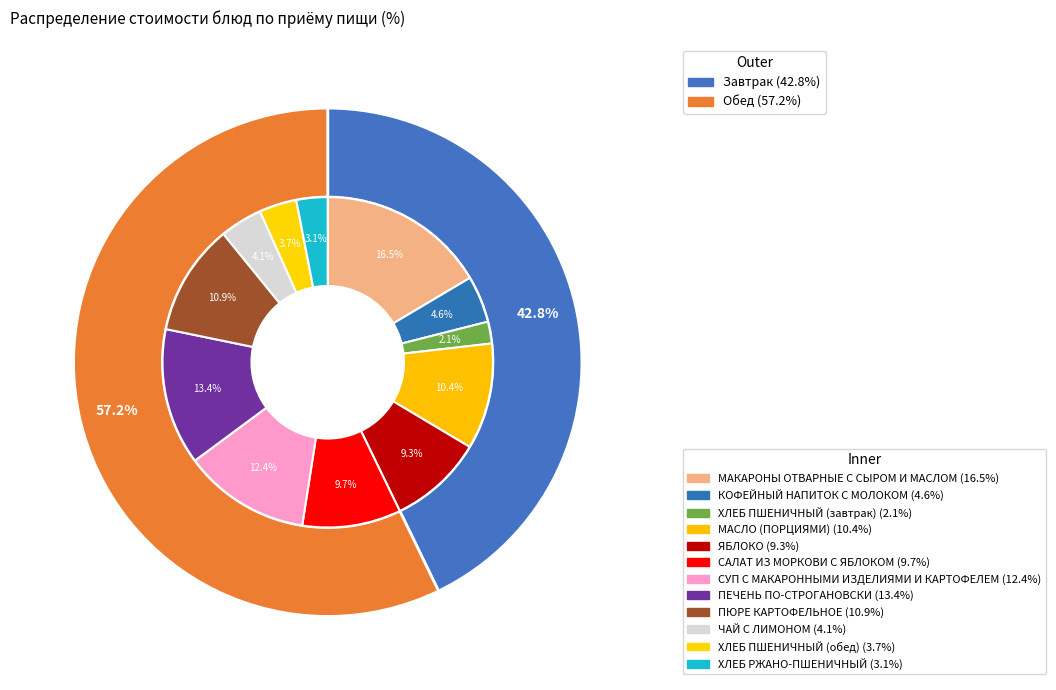

What percentage is the СУП С МАКАРОННЫМИ ИЗДЕЛИЯМИ И КАРТОФЕЛЕМ slice, to the nearest percent?

12%